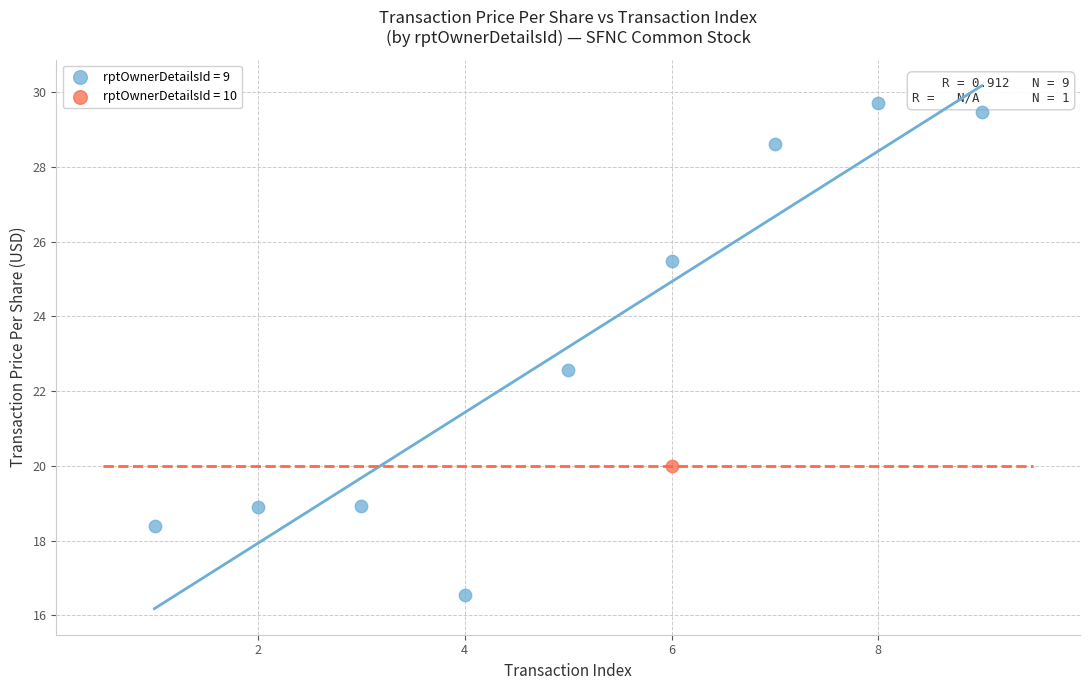

What are all the series names shown in the legend?

rptOwnerDetailsId = 9, rptOwnerDetailsId = 10